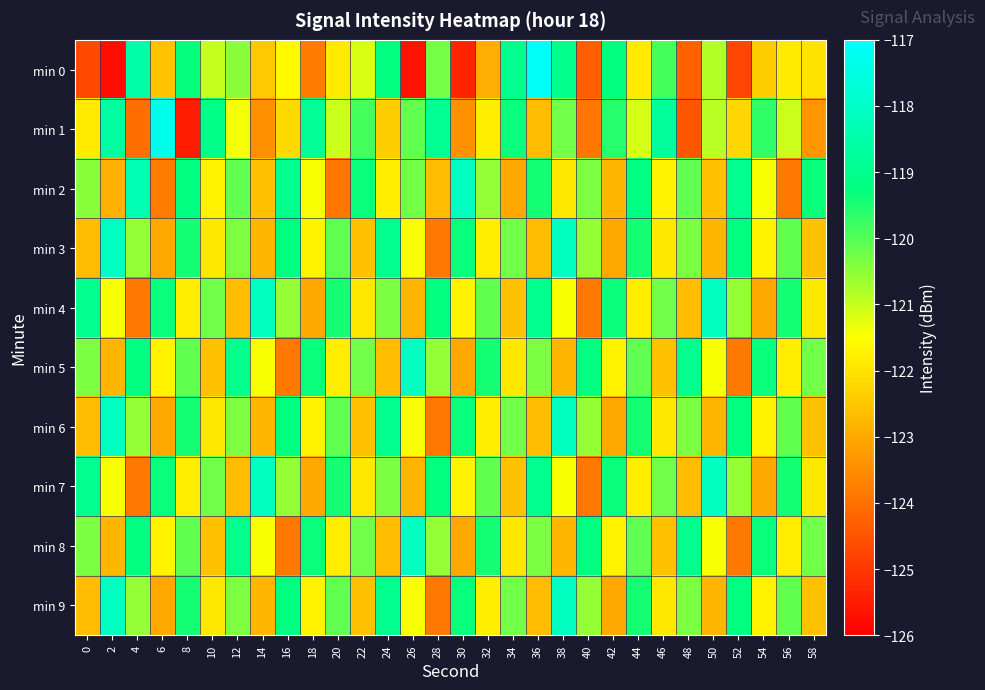

Rank the series by their maximum value, from highest to lowest.

min 0, min 1, min 2, min 3, min 4, min 5, min 6, min 7, min 8, min 9